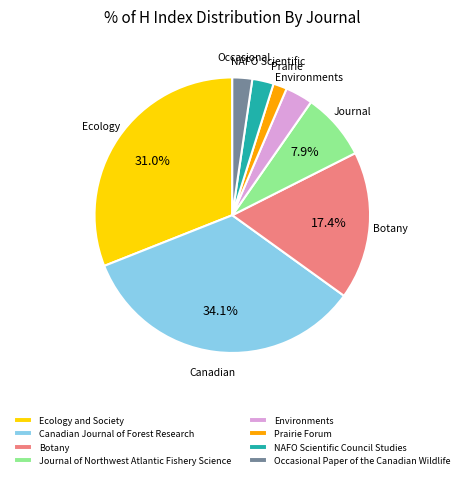

How many segments does this pie chart have?

8